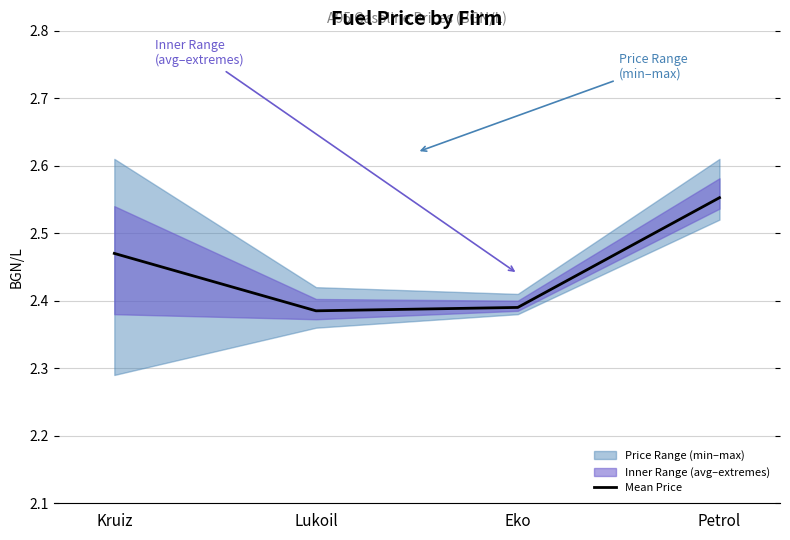

Which label corresponds to the smallest value in the chart?

Lukoil